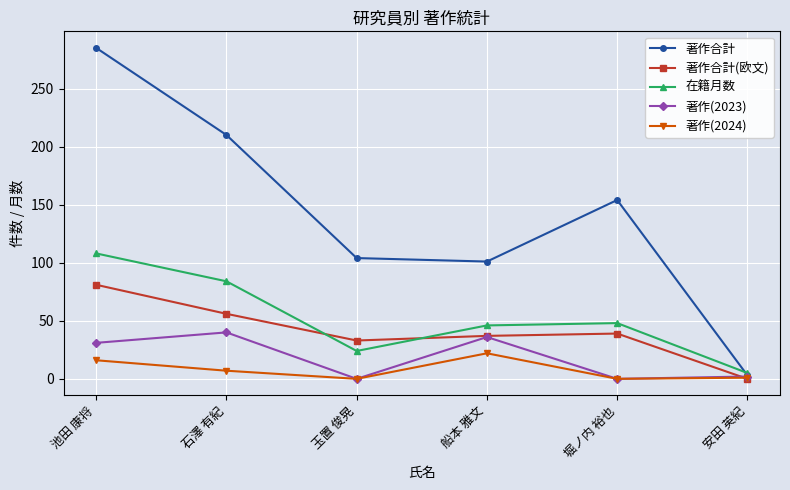

How many interior local valleys does the 在籍月数 series have?

1